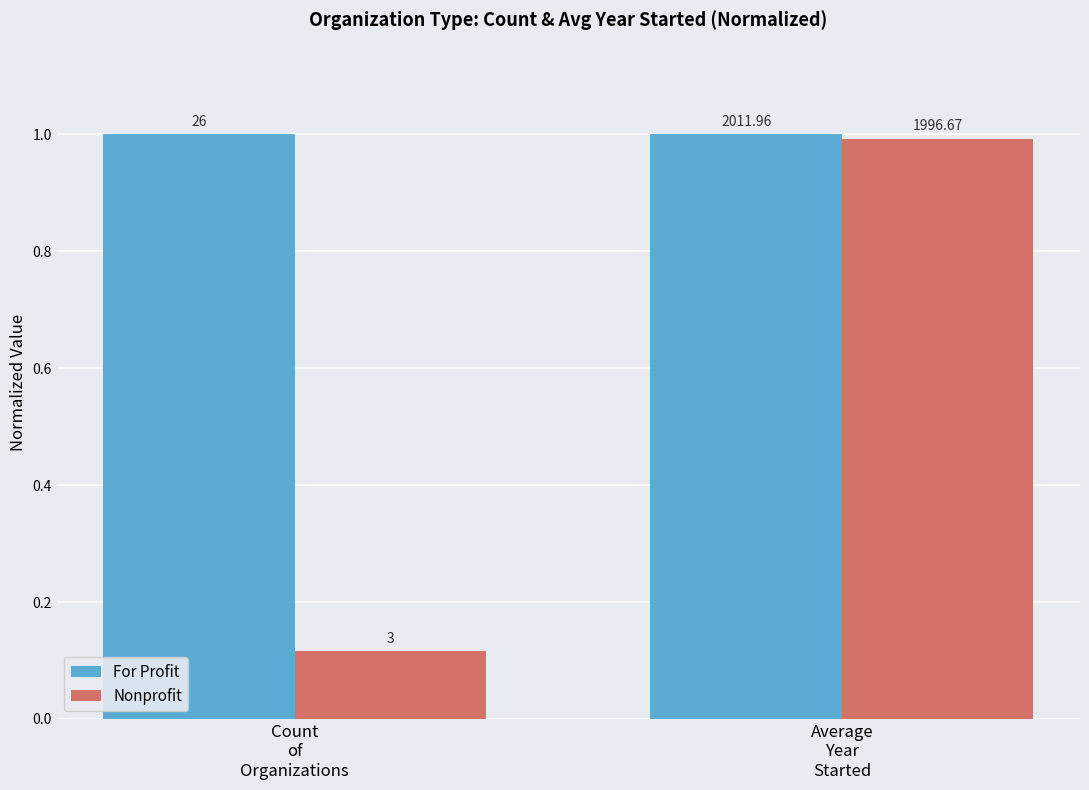

What position from the left is Count
of
Organizations?

1